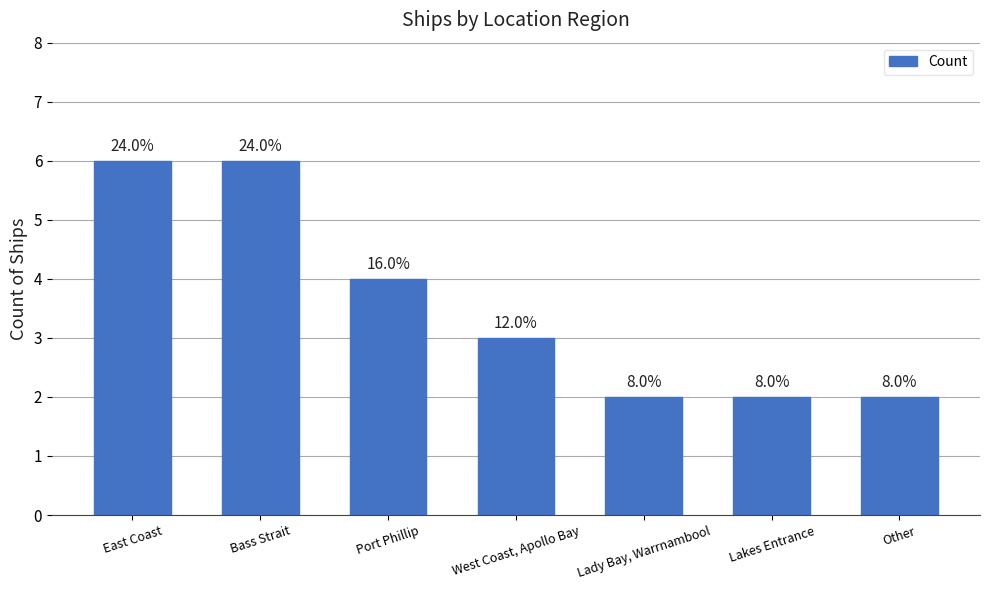

How many bars are there in total?

7